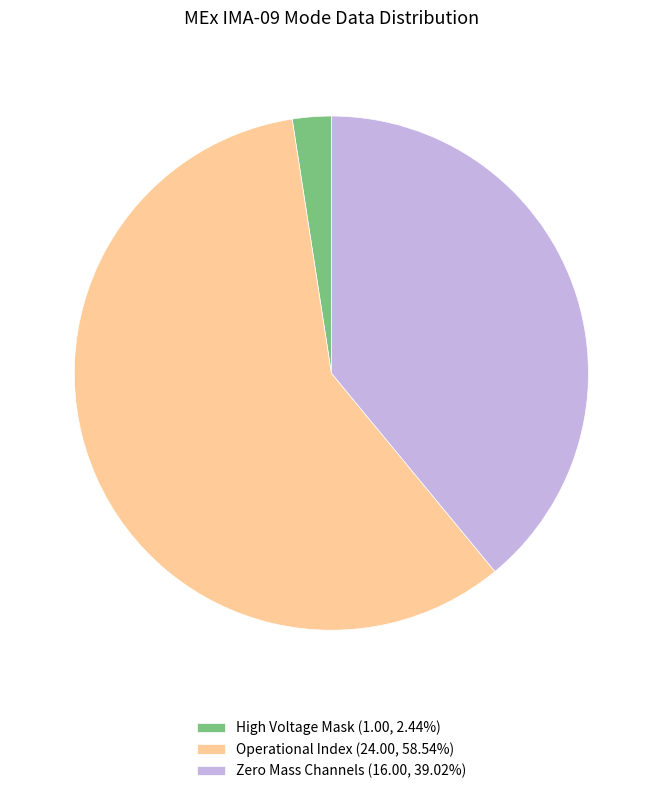

How many slices are in this pie chart?

3